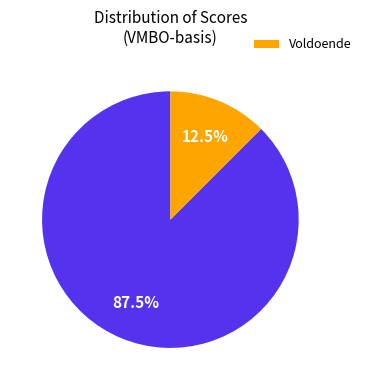

Does any single category account for the majority?

Yes